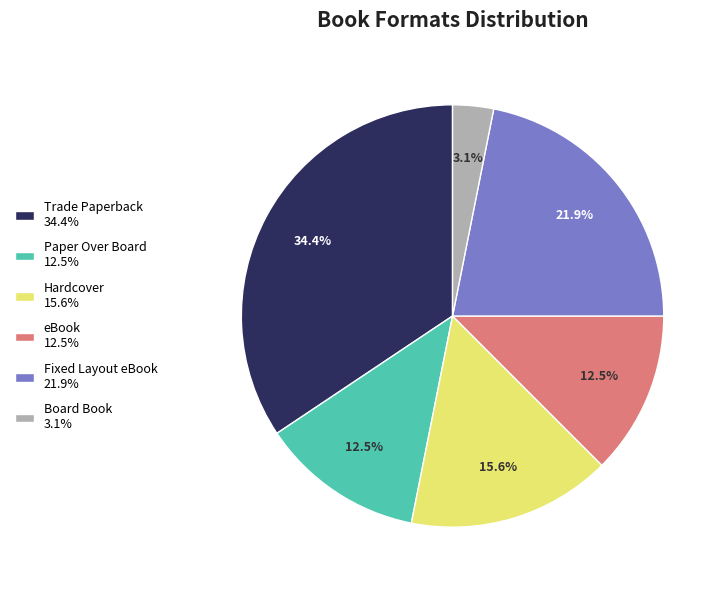

Is there any slice that represents more than half of the pie?

No